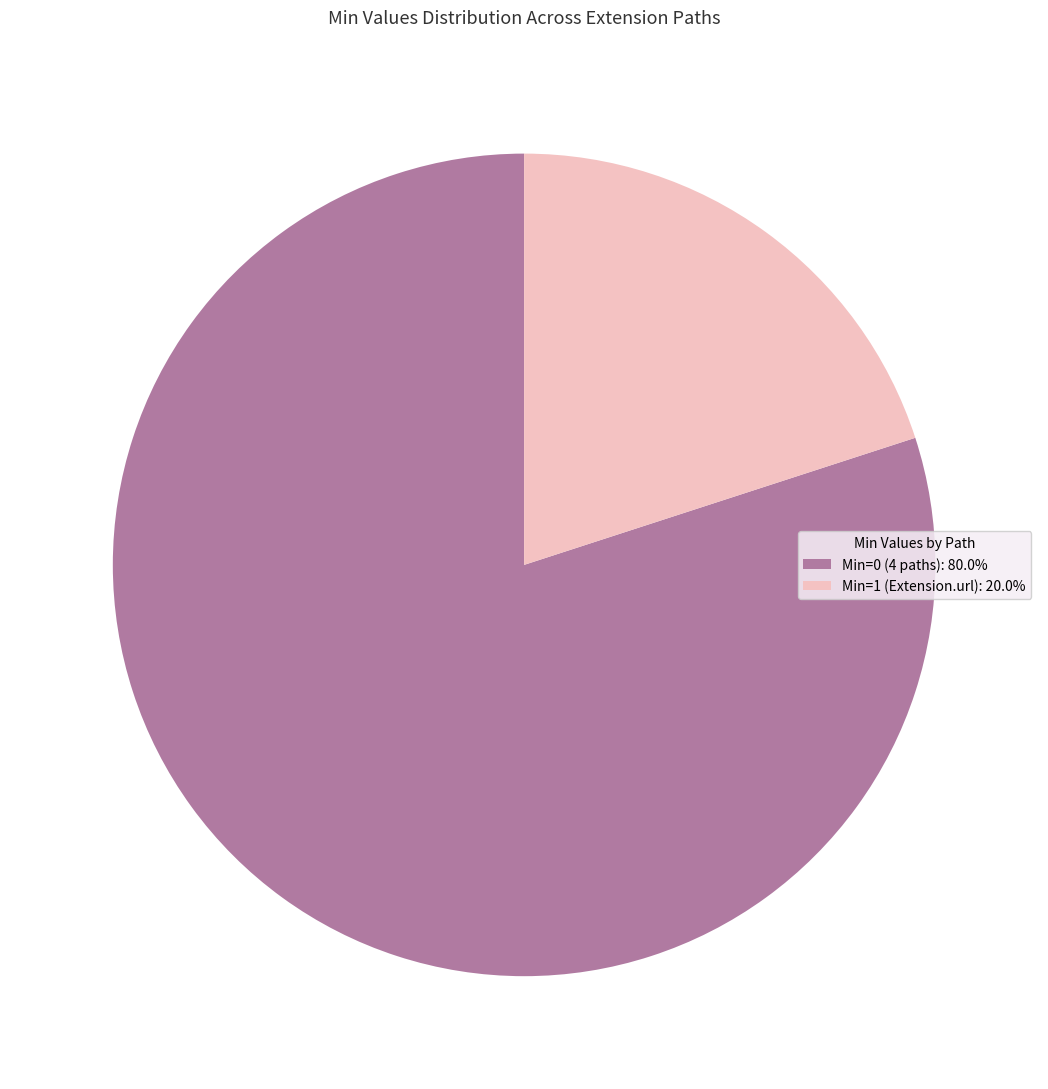

Do Min=0 (4 paths): 80.0% and Min=1 (Extension.url): 20.0% together represent more than half of the pie?

Yes